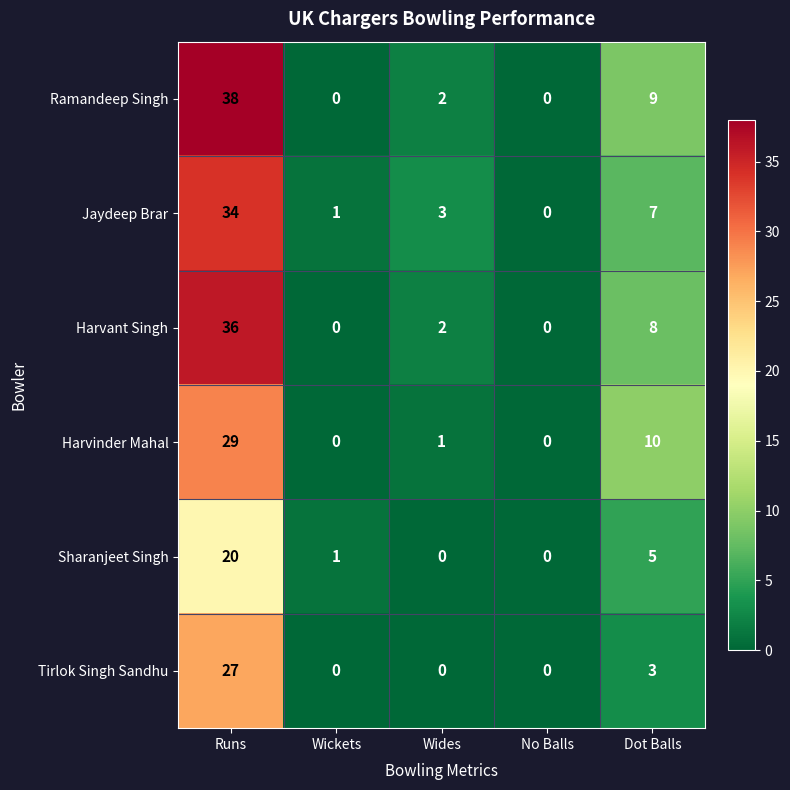

Which series has the largest range (max minus min)?

Ramandeep Singh